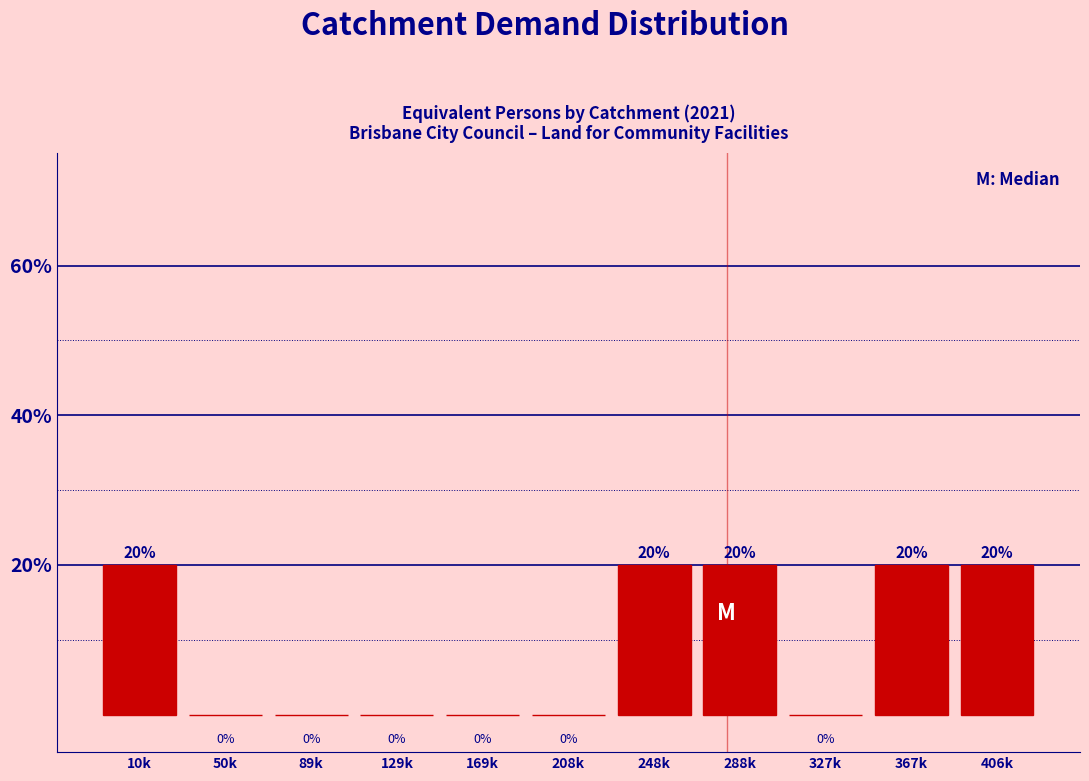

Reading right to left, list all the values displayed in this chart.

406k=20	367k=20	327k=0	288k=20	248k=20	208k=0	169k=0	129k=0	89k=0	50k=0	10k=20